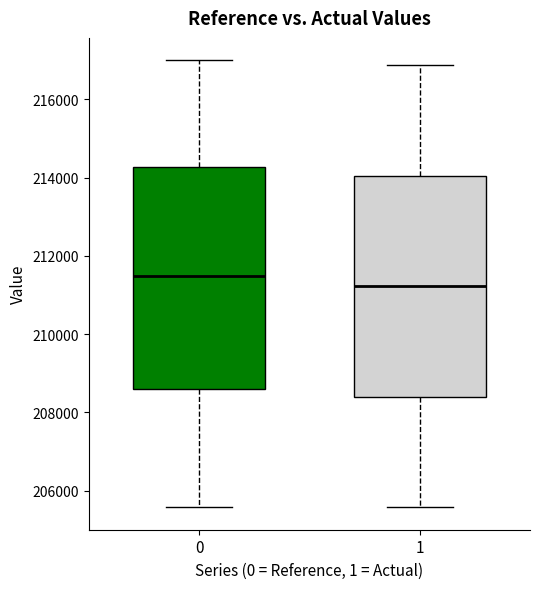

Which box's median line is the highest?

0